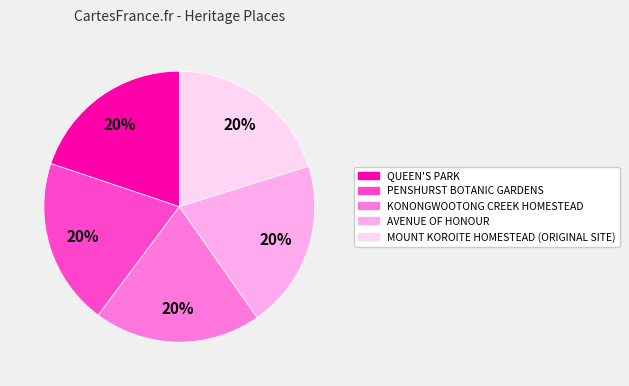

Is it true that AVENUE OF HONOUR is 20% of the pie?

True